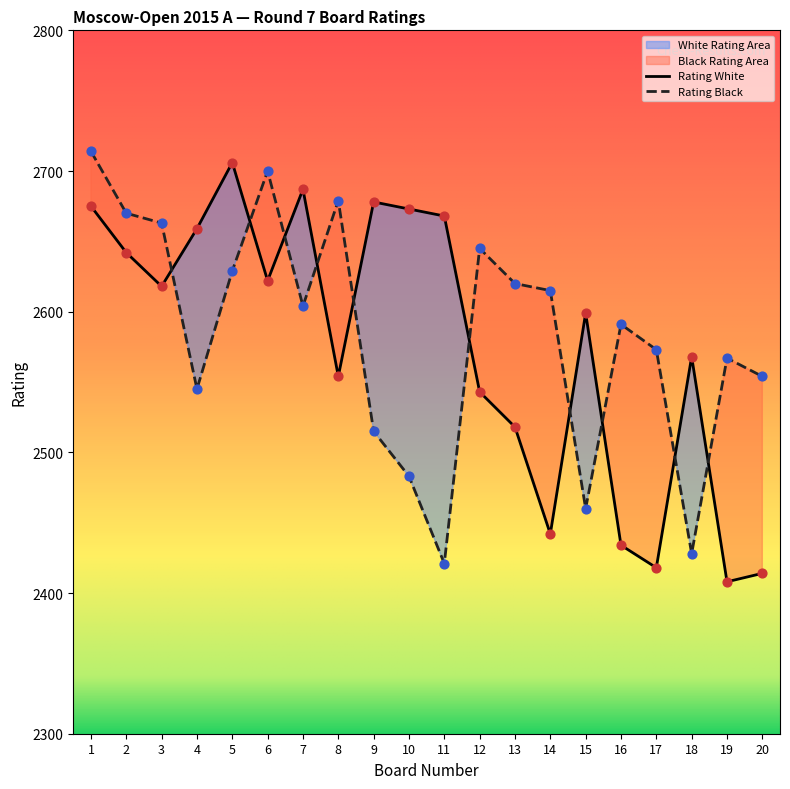

Is the value of Rating White at 17 greater than the value of Rating Black at 4?

No